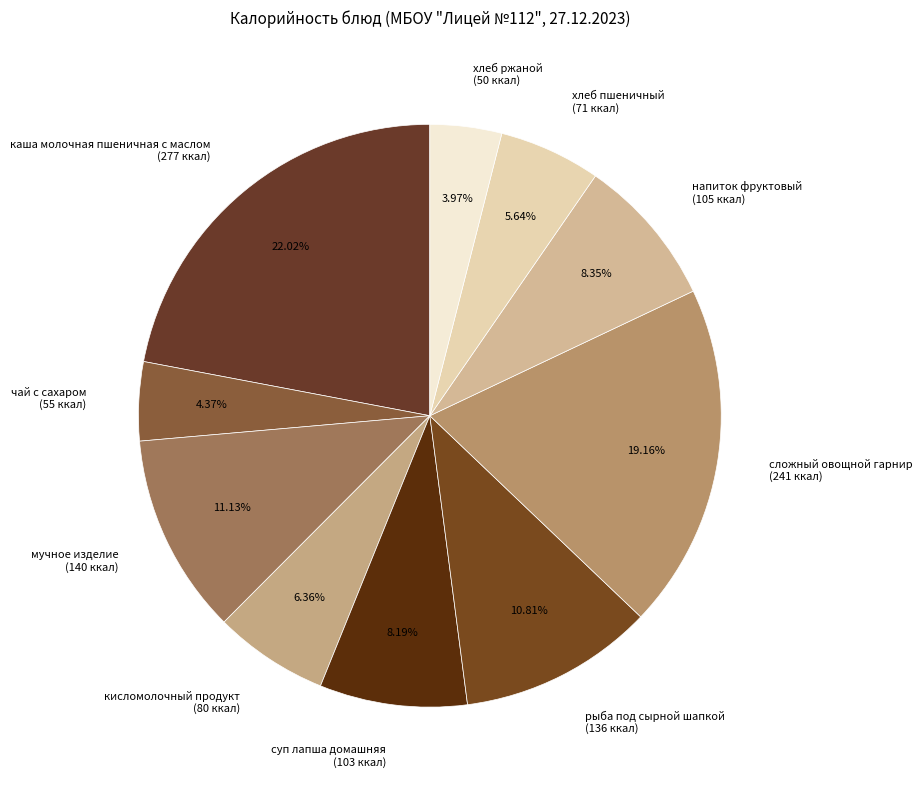

What percentage is the напиток фруктовый slice, to the nearest percent?

8%